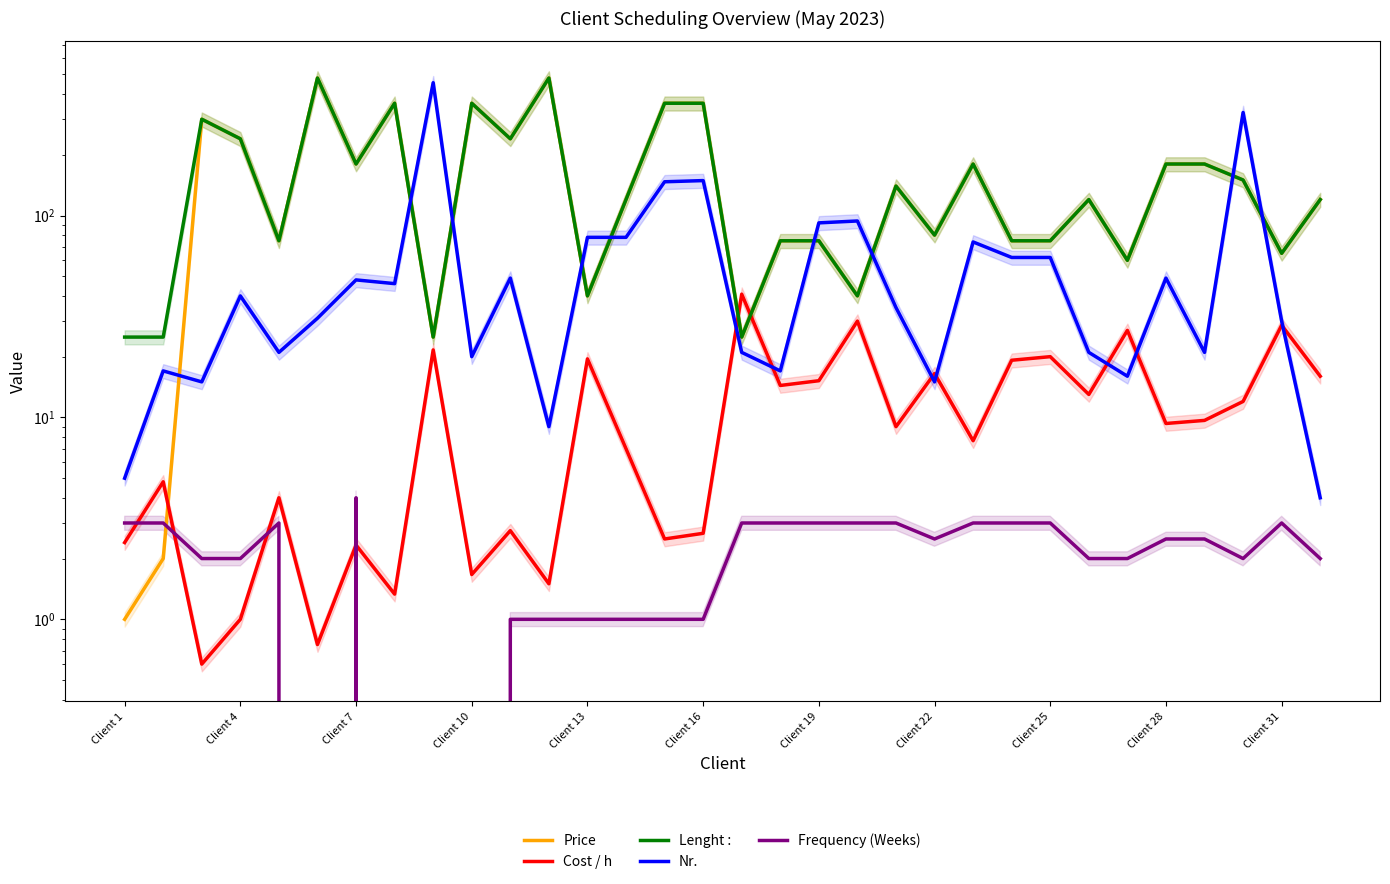

At how many categories does at least one series exceed 110?

19